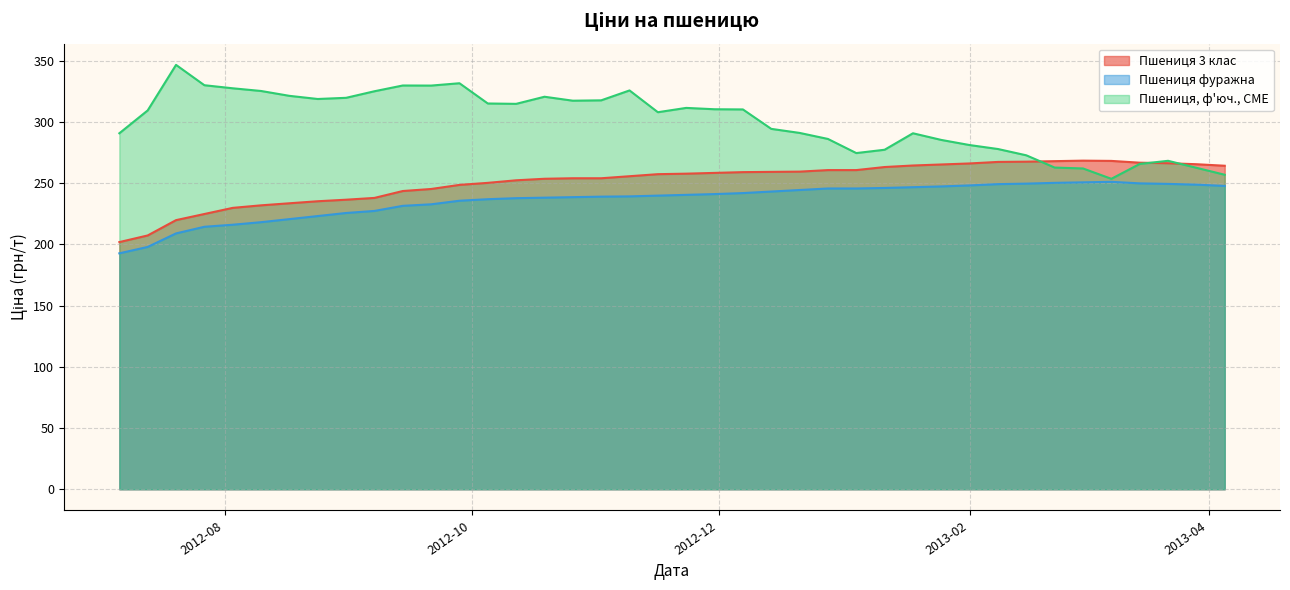

List the series in order of their overall mean, lowest first.

Пшениця фуражна, Пшениця 3 клас, Пшениця, ф'юч., CME